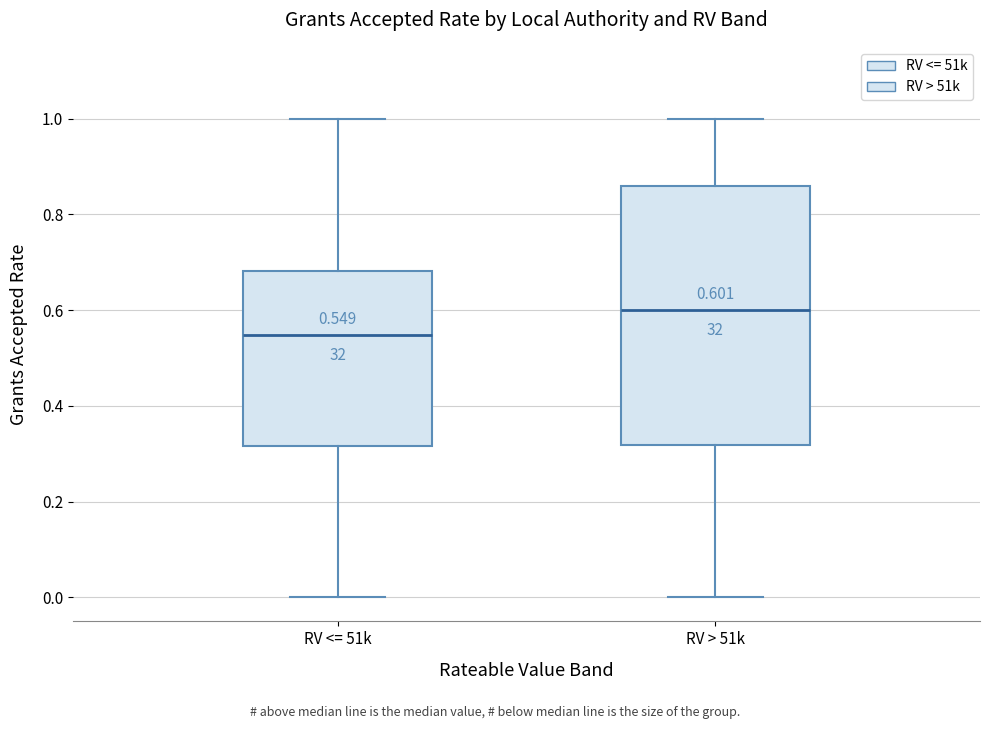

Which box's median line is the lowest?

RV <= 51k